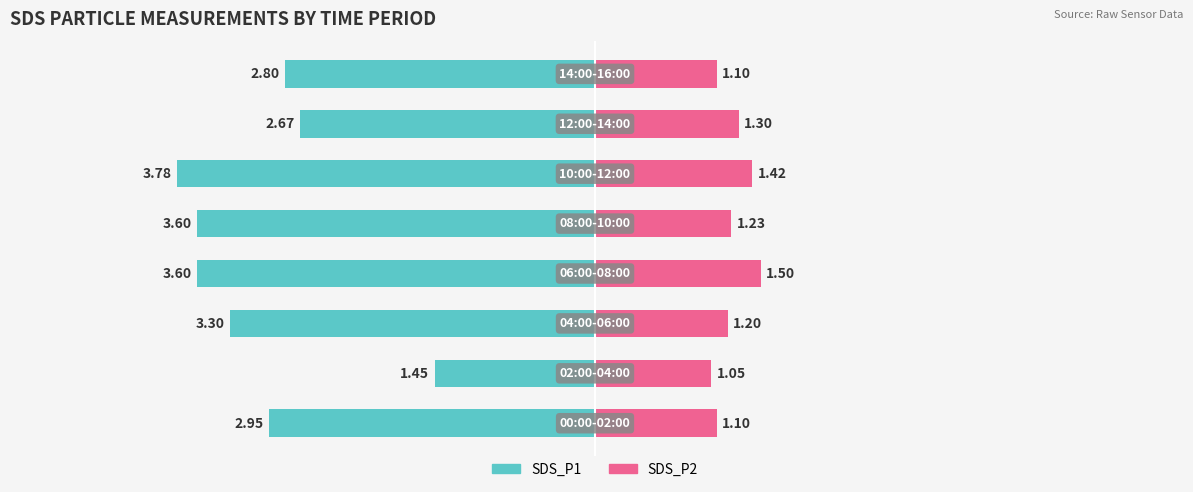

What are all the series names shown in the legend?

SDS_P1, SDS_P2